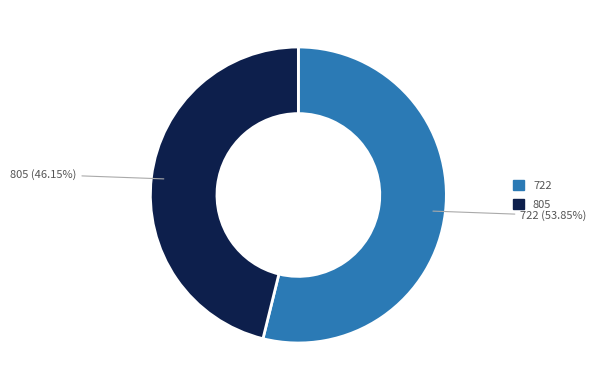

Is there a majority slice in this chart?

Yes